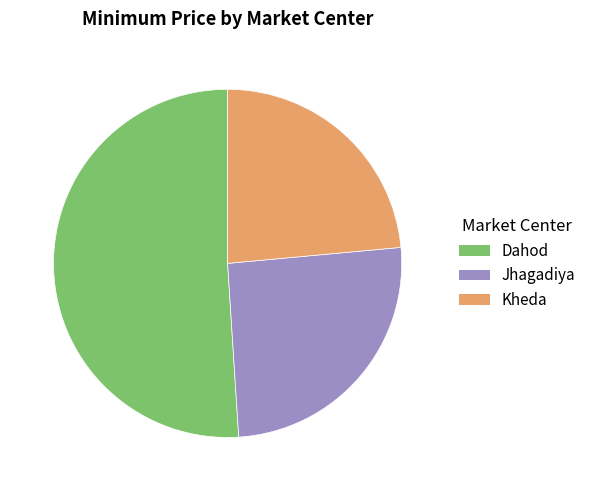

What is the smallest slice in the pie chart?

Kheda